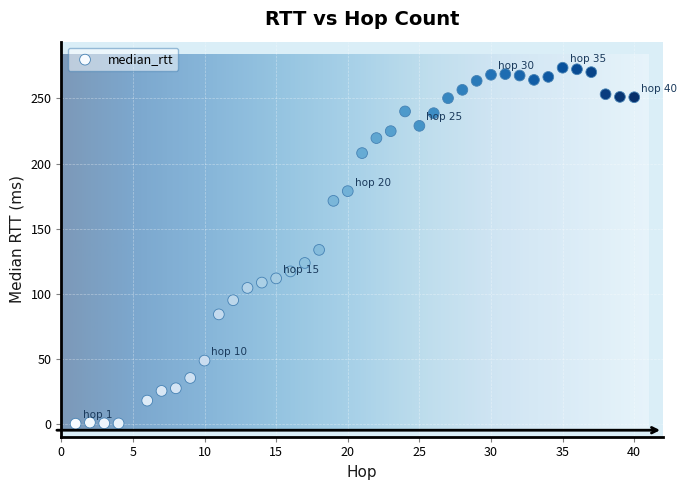

What is the range of X values (max minus min)?

39.0